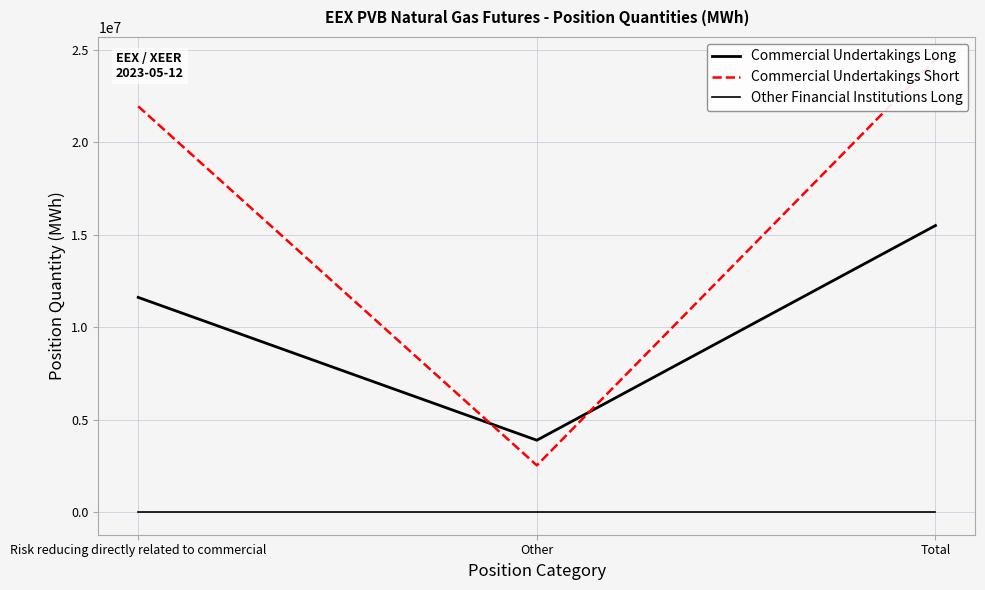

The Commercial Undertakings Short series shows 2527640 at Other. True or false?

True